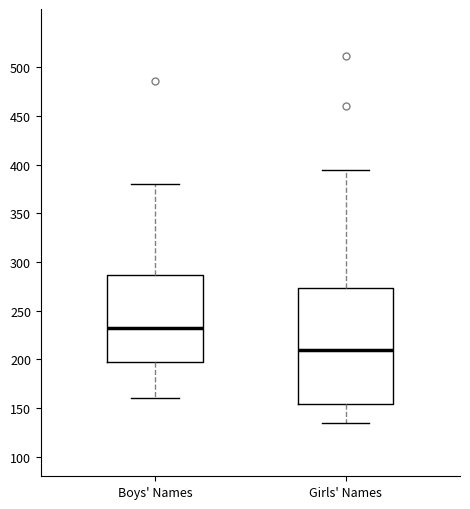

Reading left to right, transcribe this box plot: for each box, give where its median line is, the range the box spans, and where its two whiskers end, as read against the y-axis. The values are not printed on the chart, so give them approximately, as read against the axis.

Boys' Names: median 235, box 200 to 285, whiskers 160 to 380
Girls' Names: median 210, box 155 to 275, whiskers 135 to 395